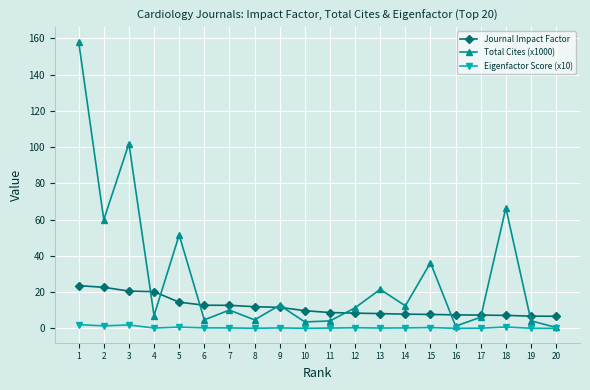

List the series in order of their overall mean, highest first.

Total Cites (x1000), Journal Impact Factor, Eigenfactor Score (x10)